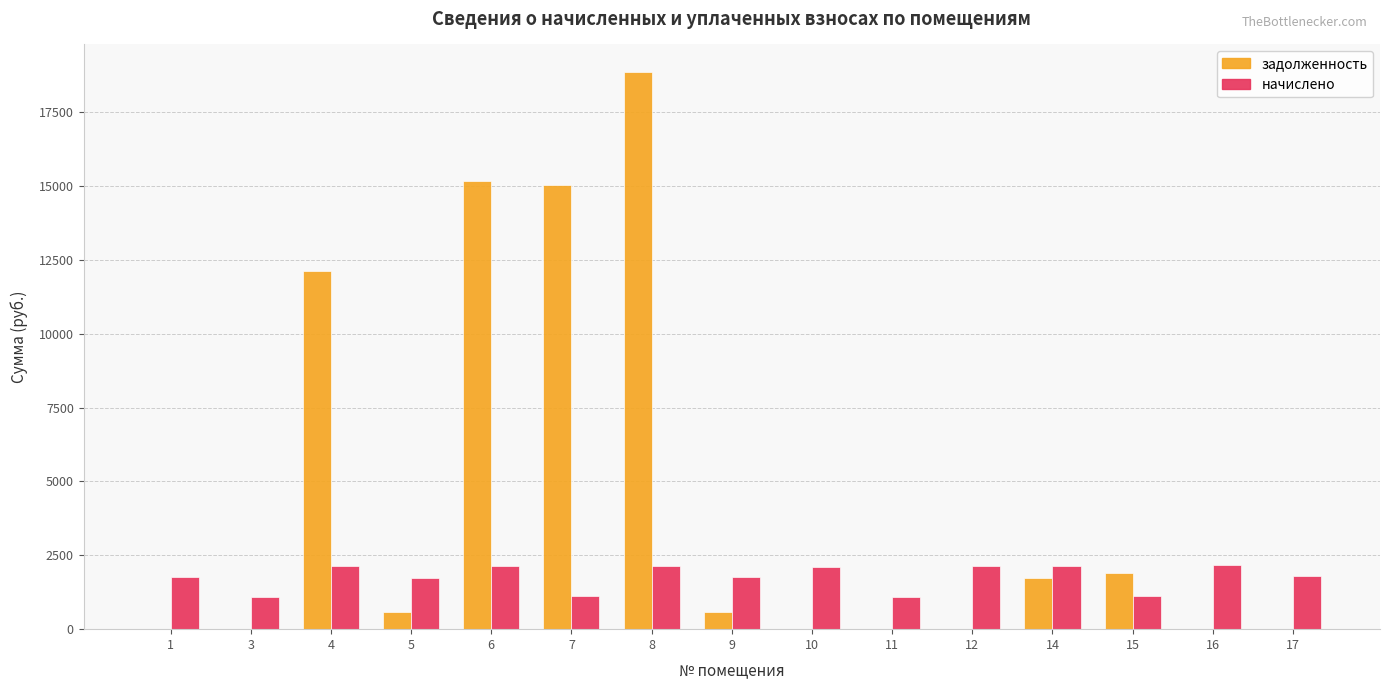

Between 3 and 15, which series saw the biggest shift?

задолженность